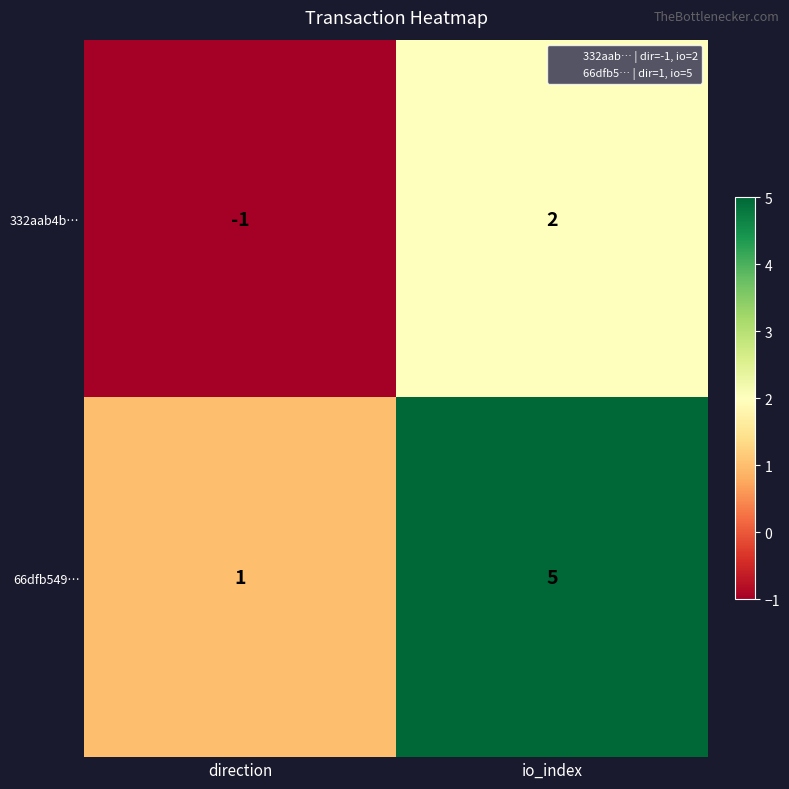

Reading left to right, extract all data points from this chart.

332aab4b…: direction=-1	io_index=2
66dfb549…: direction=1	io_index=5